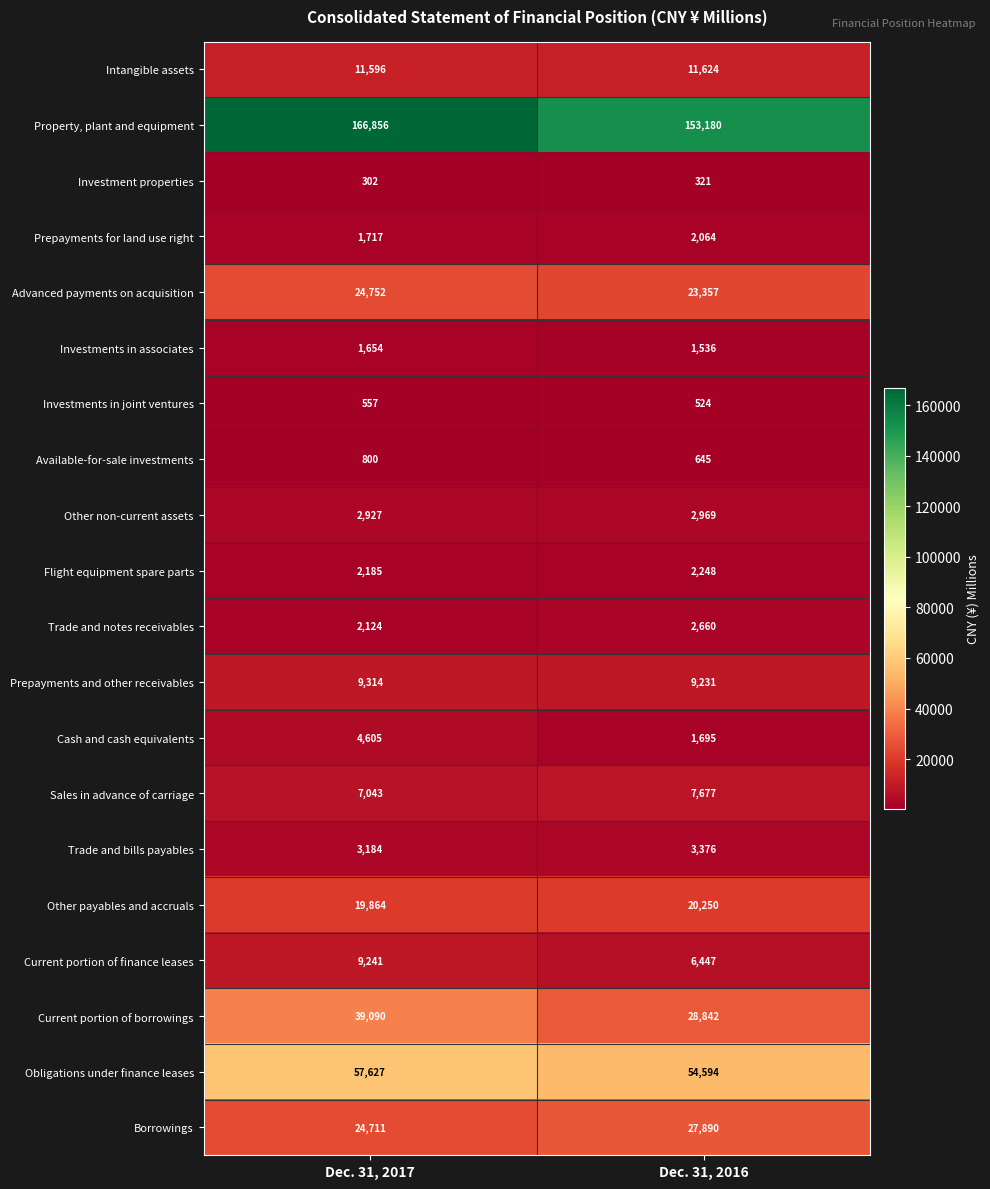

At which label does Investments in joint ventures reach its minimum?

Dec. 31, 2016